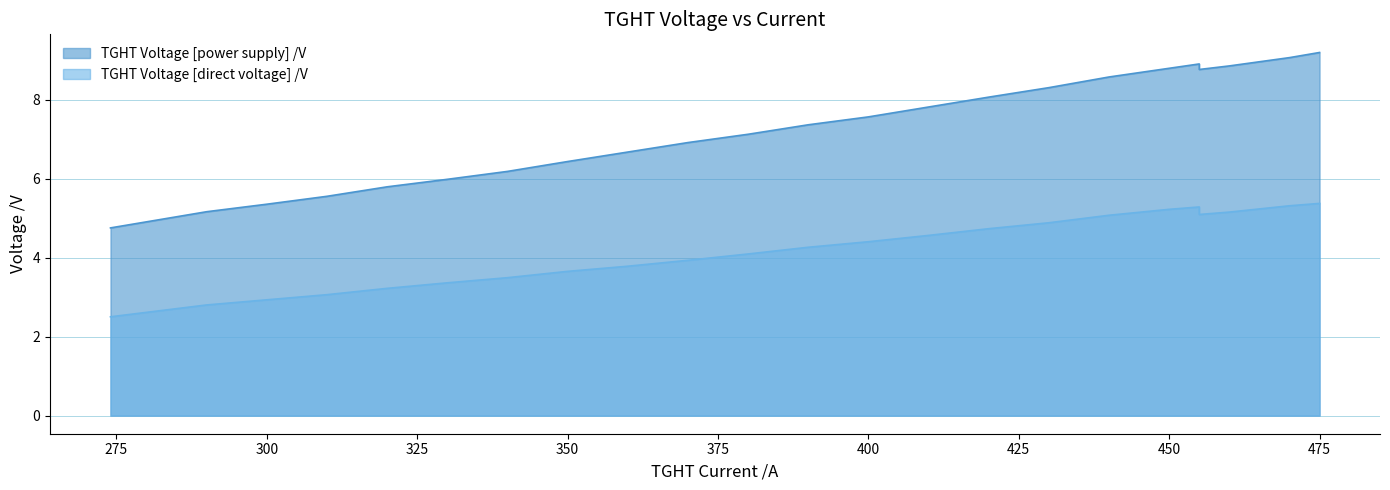

True or false: TGHT Voltage [power supply] /V has more than 0 interior local peaks.

True